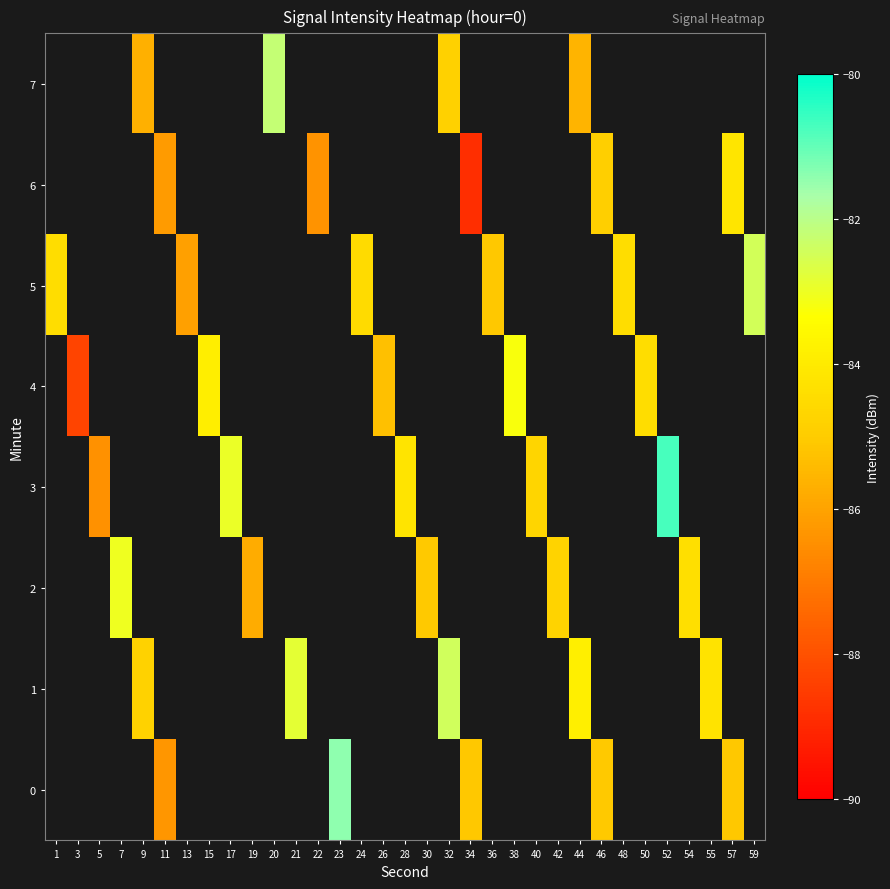

How many values in the row_3 series are below -84?

3